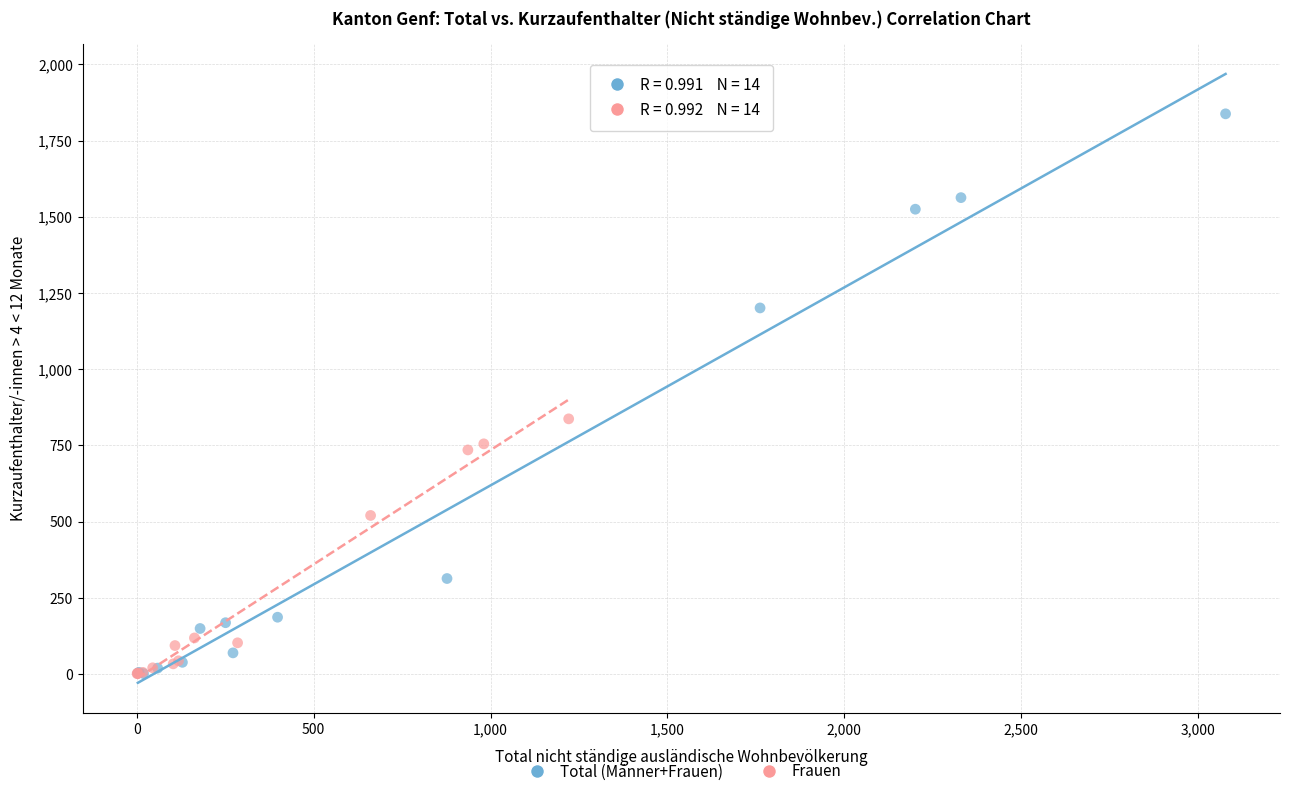

Which series has the largest Y range (max minus min)?

Total (Männer+Frauen)